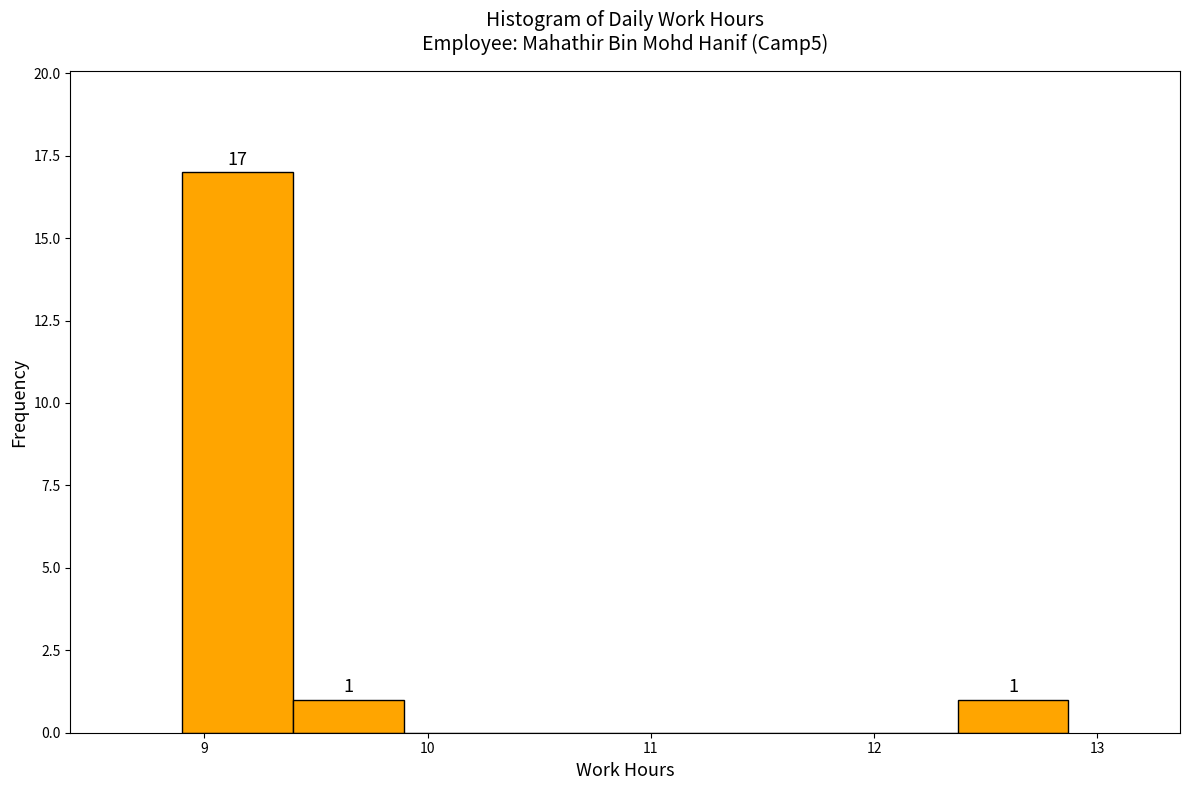

Which range on the x-axis has the tallest bar?

8.9 to 9.4